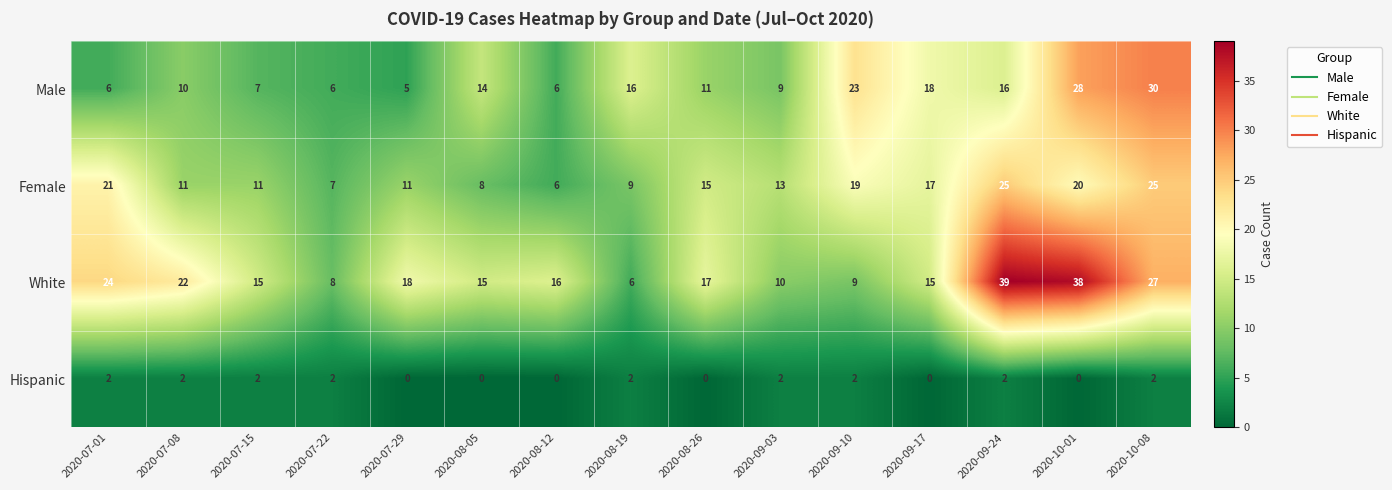

Count the Hispanic values in the range 0 to 2.

15